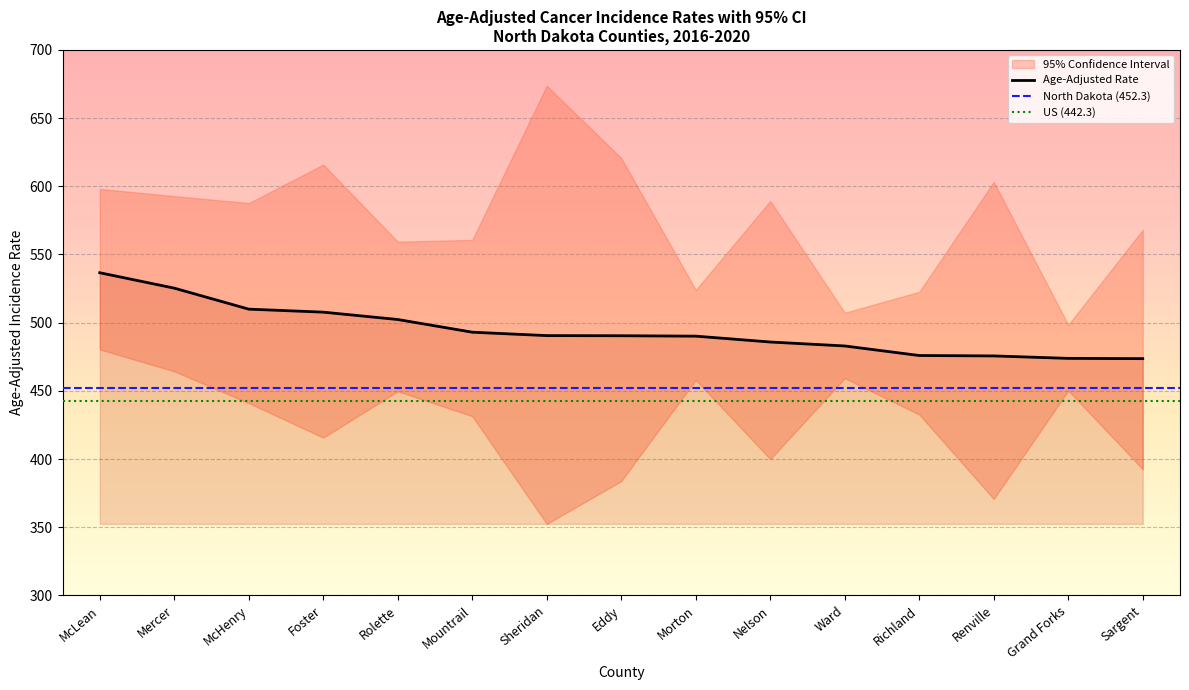

Which series has the widest spread of values?

Upper 95% CI